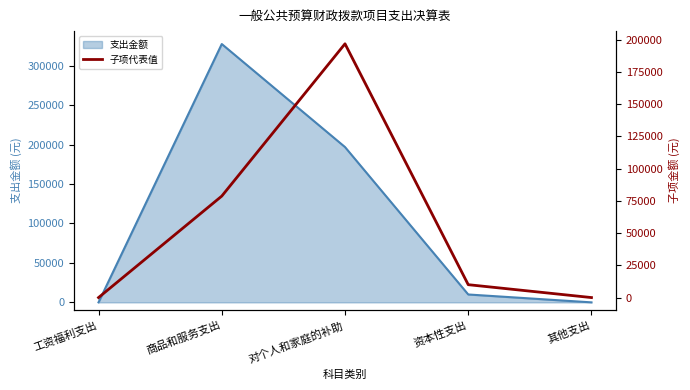

The 支出金额 series shows 183044.6 at 其他支出. True or false?

False